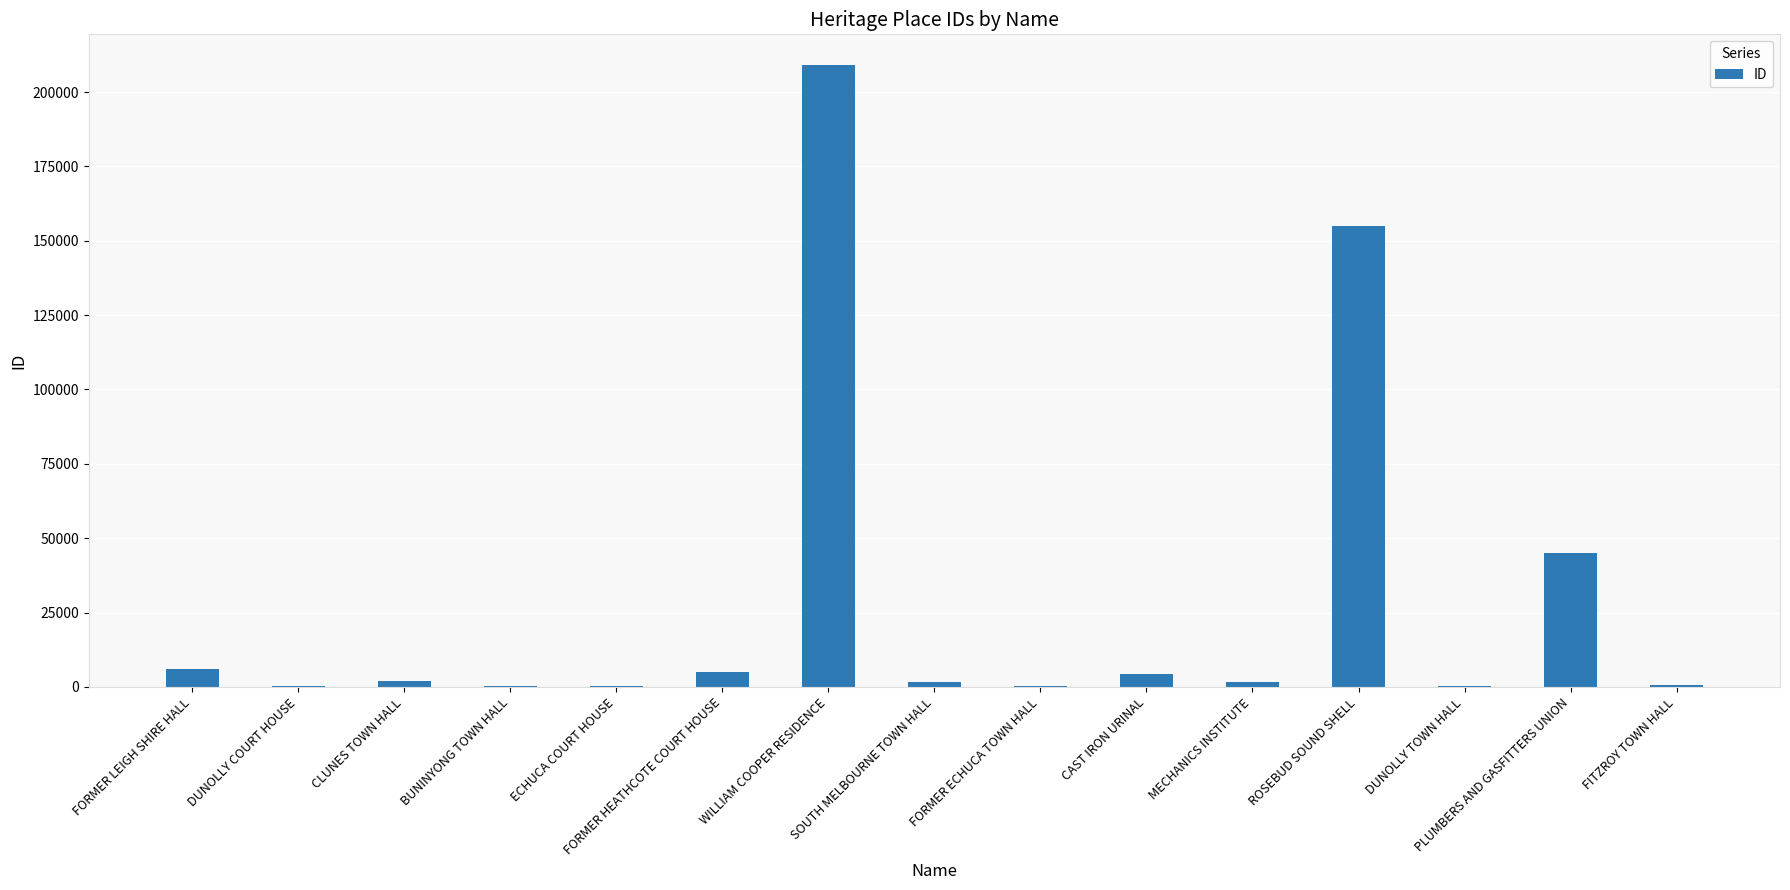

What is the sum of all values?

431693